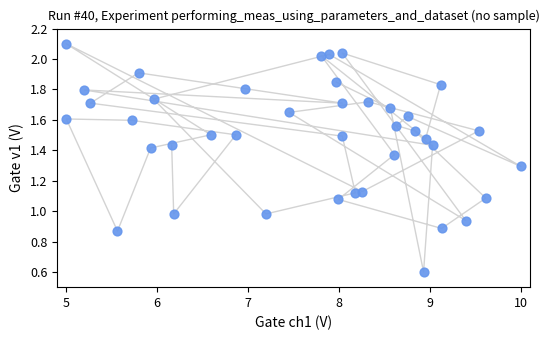

What is the range of X values (max minus min)?

5.0